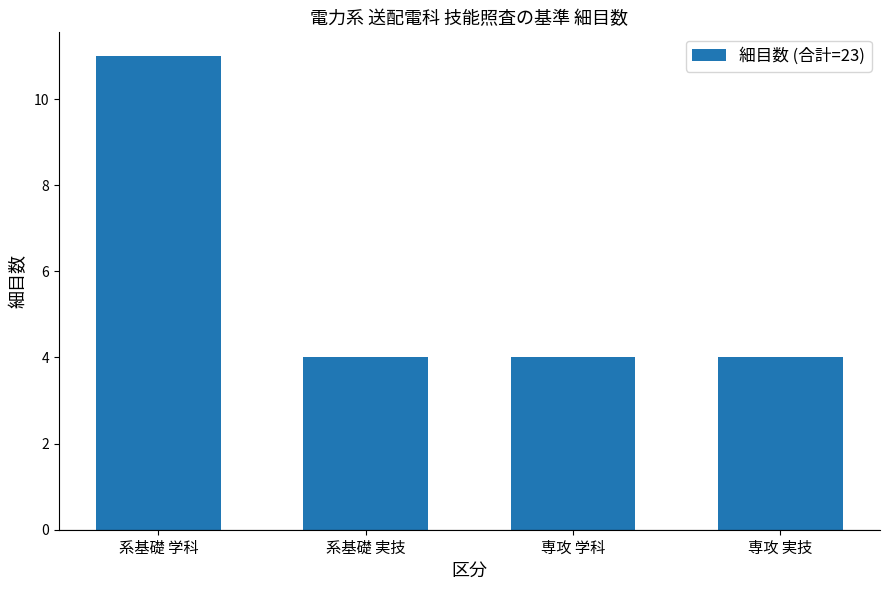

Reading left to right, extract all data points from this chart.

11	4	4	4